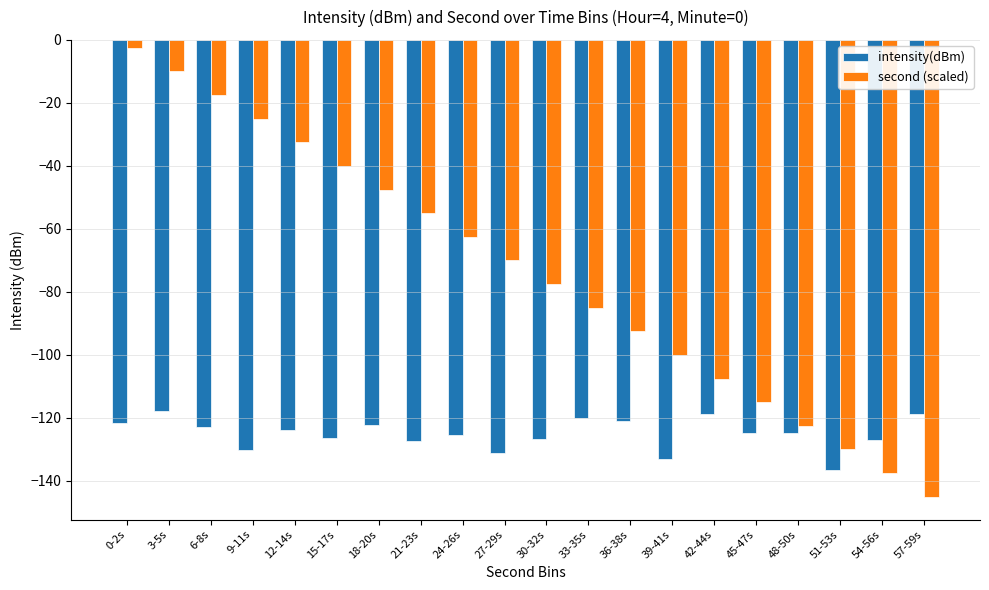

What is the value of the intensity(dBm) bar at the 11th from the left?

-126.6